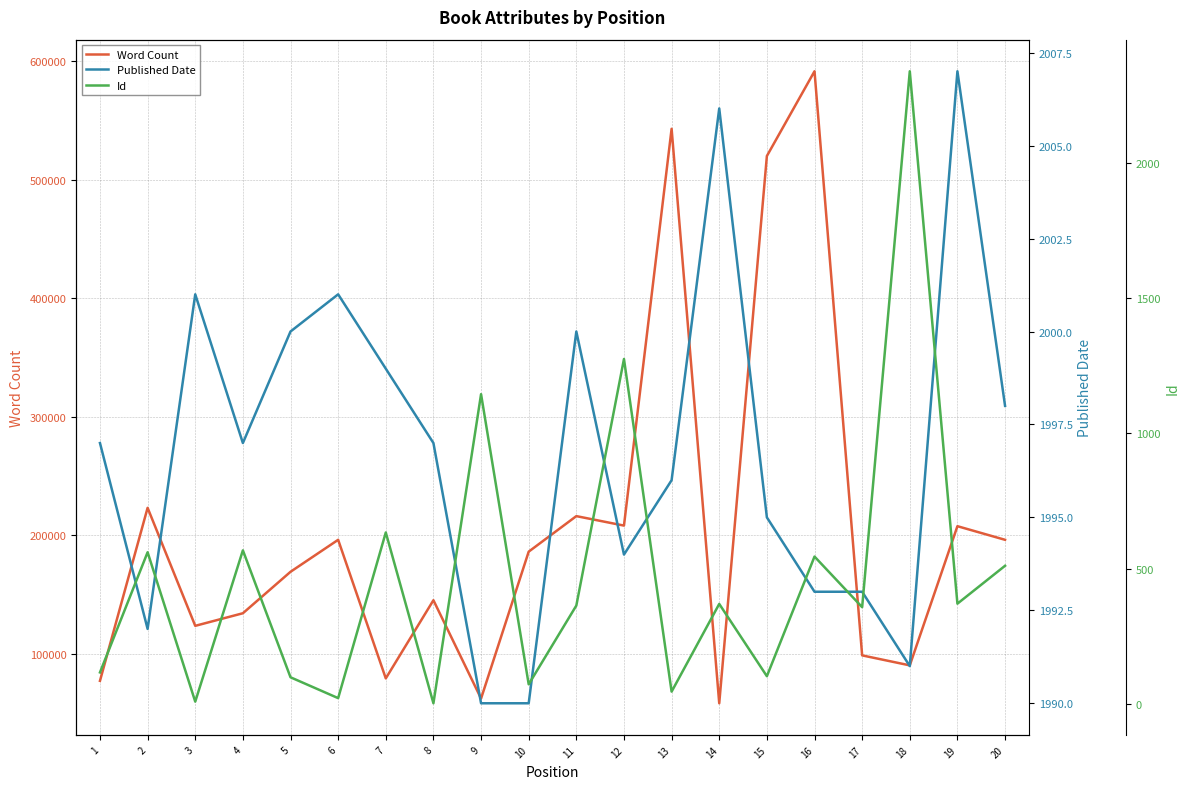

What is the maximum value shown in the chart?

591554